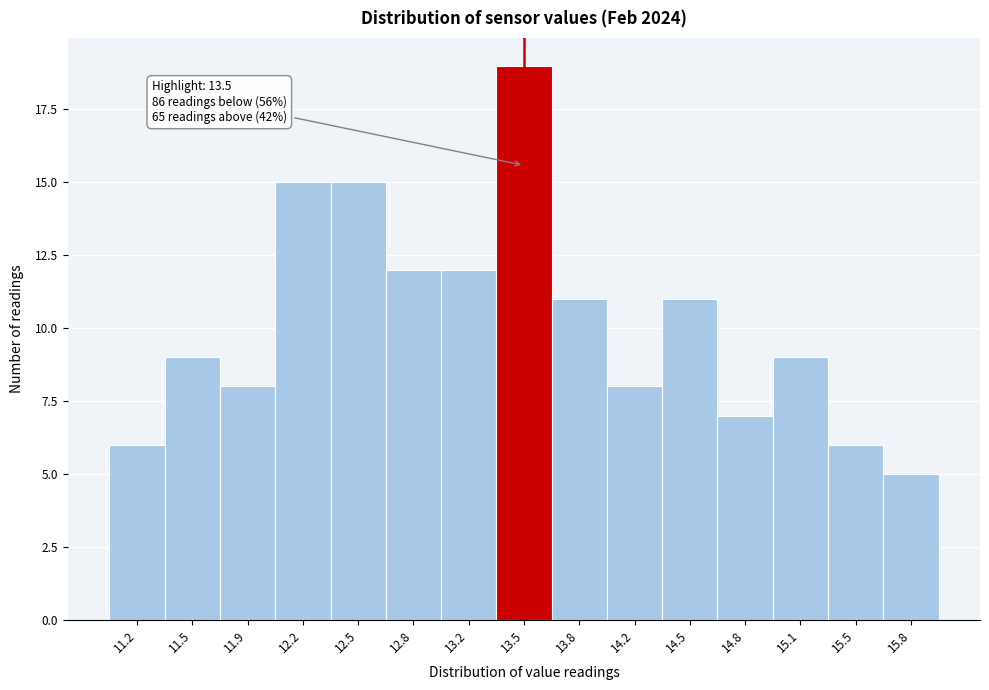

Over which range of the x-axis is the bar tallest?

13.35 to 13.65